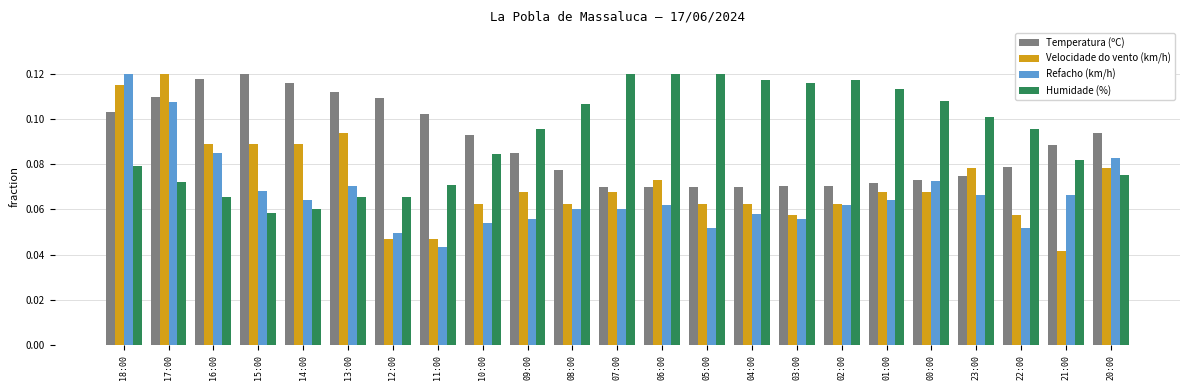

Which category has the lowest value in the Refacho (km/h) series?

11:00